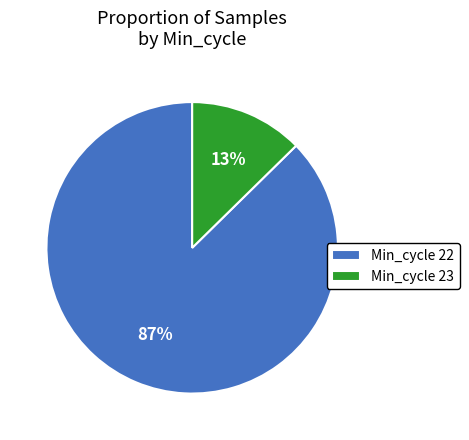

Is there any slice that represents more than half of the pie?

Yes